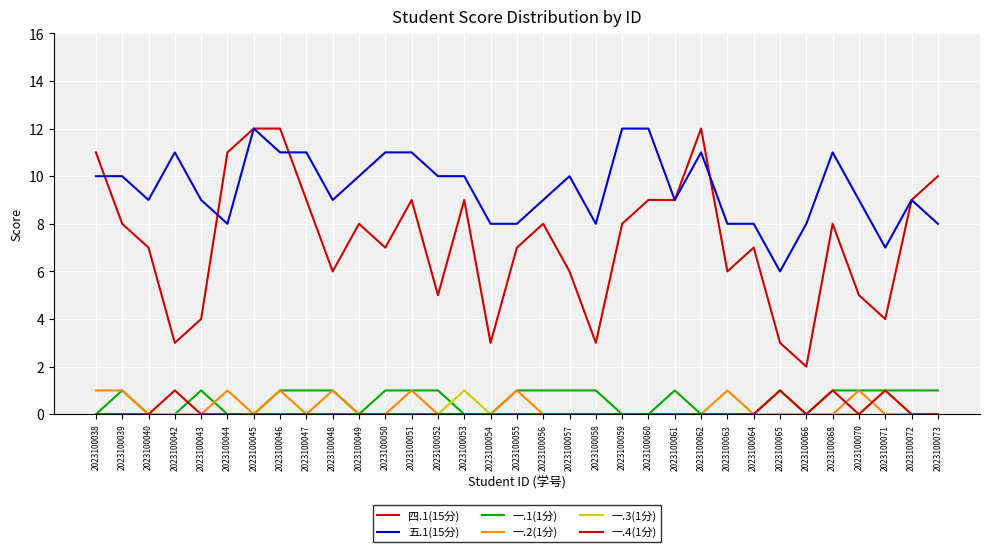

How many lines are shown in the chart?

6